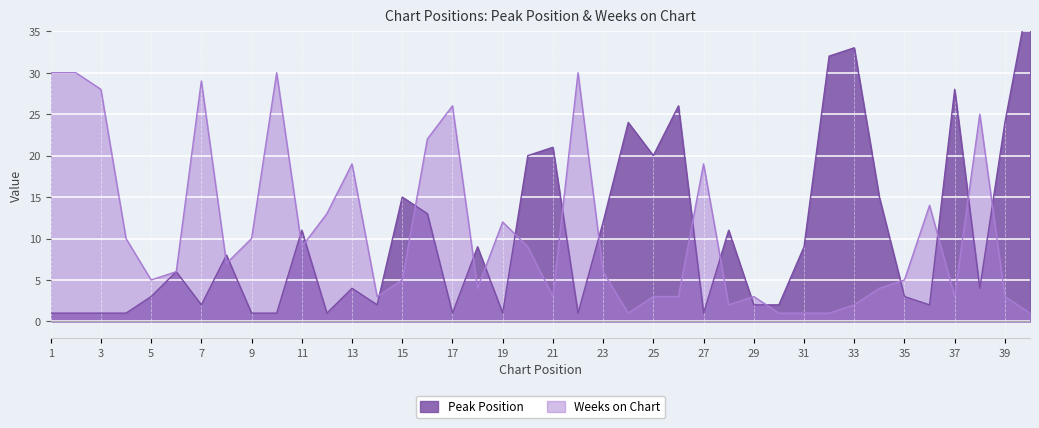

Which series has the largest range (max minus min)?

Peak Position